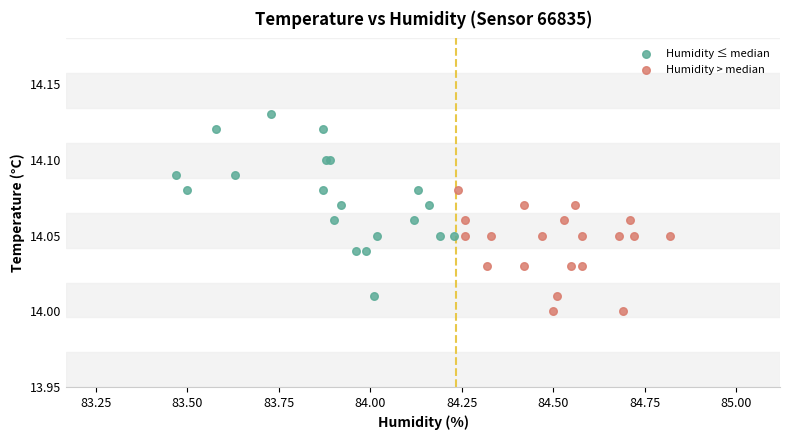

What are all the series names shown in the legend?

Humidity ≤ median, Humidity > median